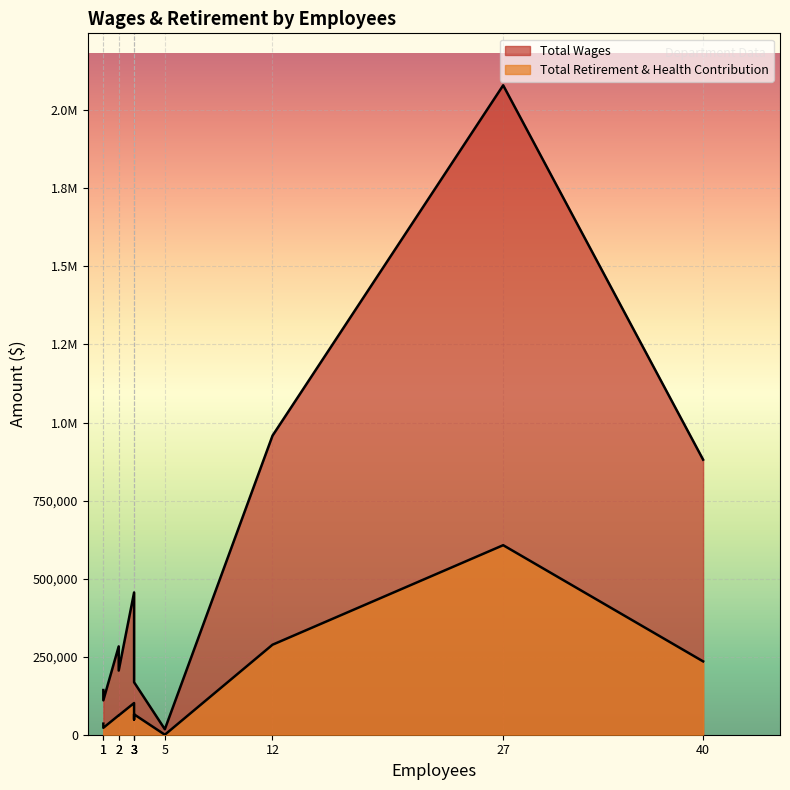

The value of Total Wages at 12 is 1372762. True or false?

False